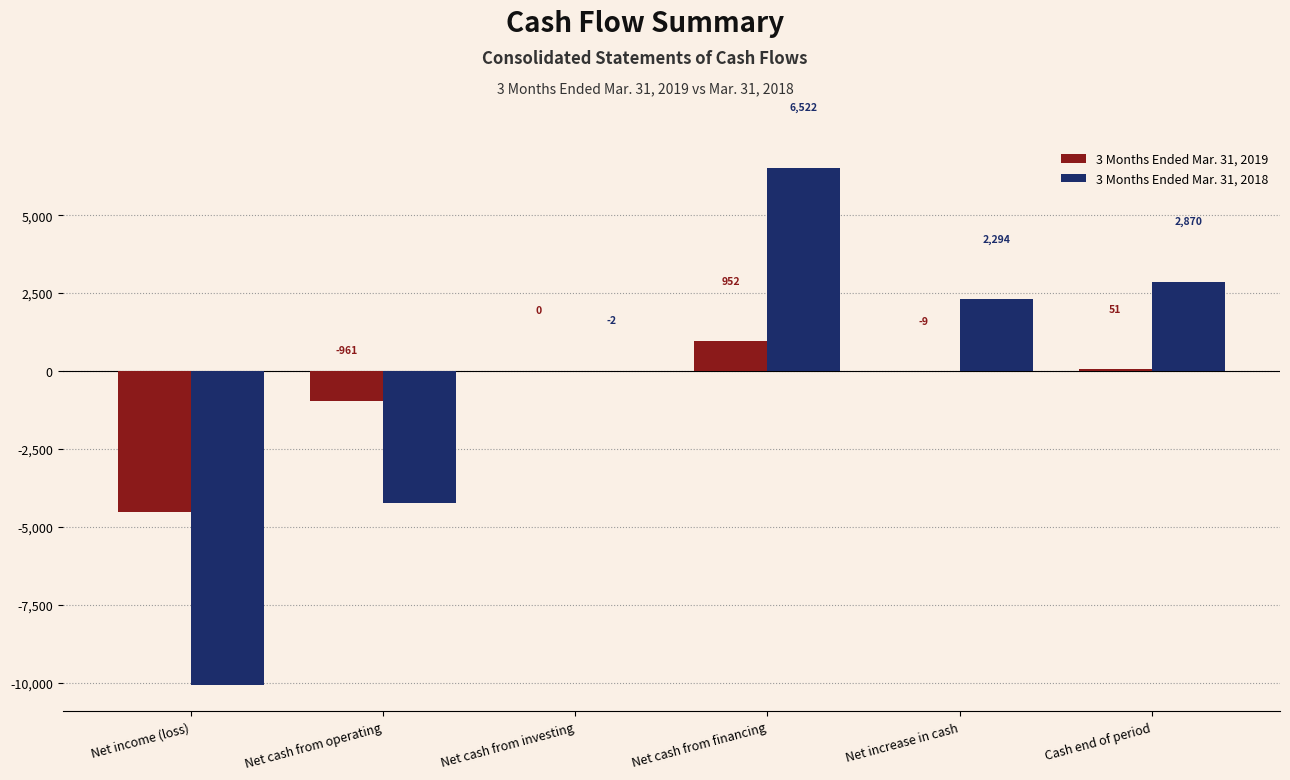

Reading left to right, what are all the values shown in this chart?

3 Months Ended Mar. 31, 2019: -4510	-961	0	952	-9	51
3 Months Ended Mar. 31, 2018: -10091	-4226	-2	6522	2294	2870